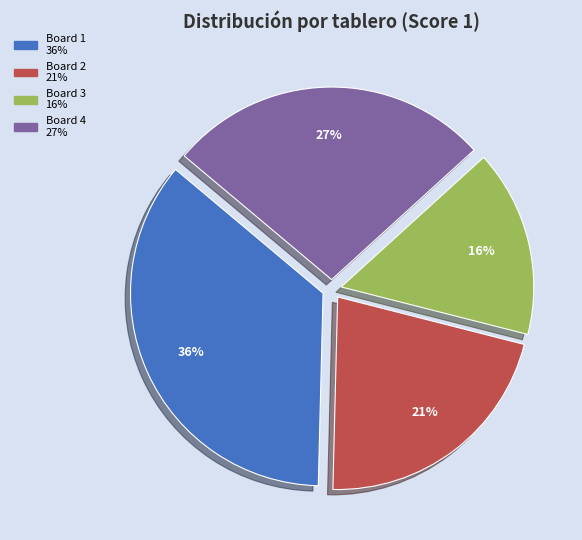

Which has a higher value, Board 1 or Board 2?

Board 1